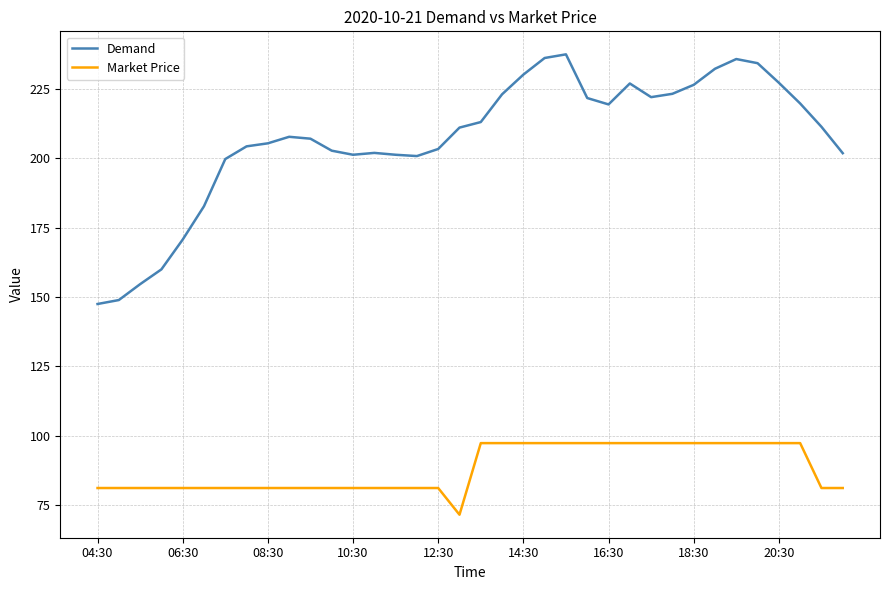

What is the difference between the maximum and minimum values in the Market Price series?

25.8